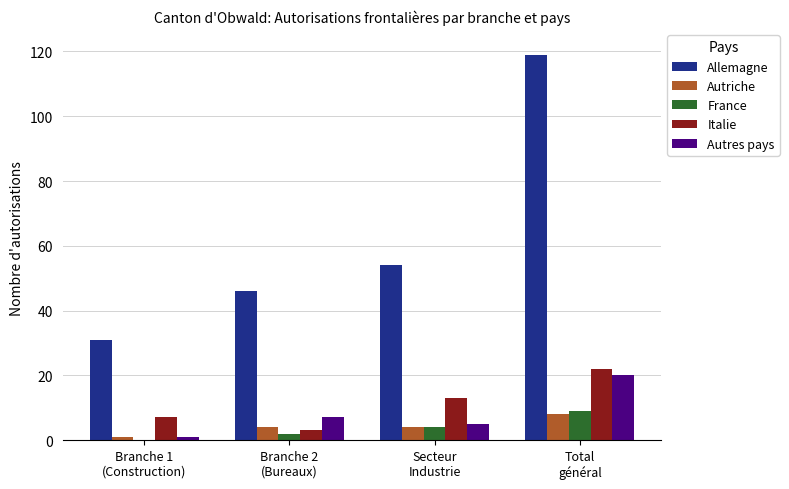

What are all the series names shown in the legend?

Allemagne, Autriche, France, Italie, Autres pays